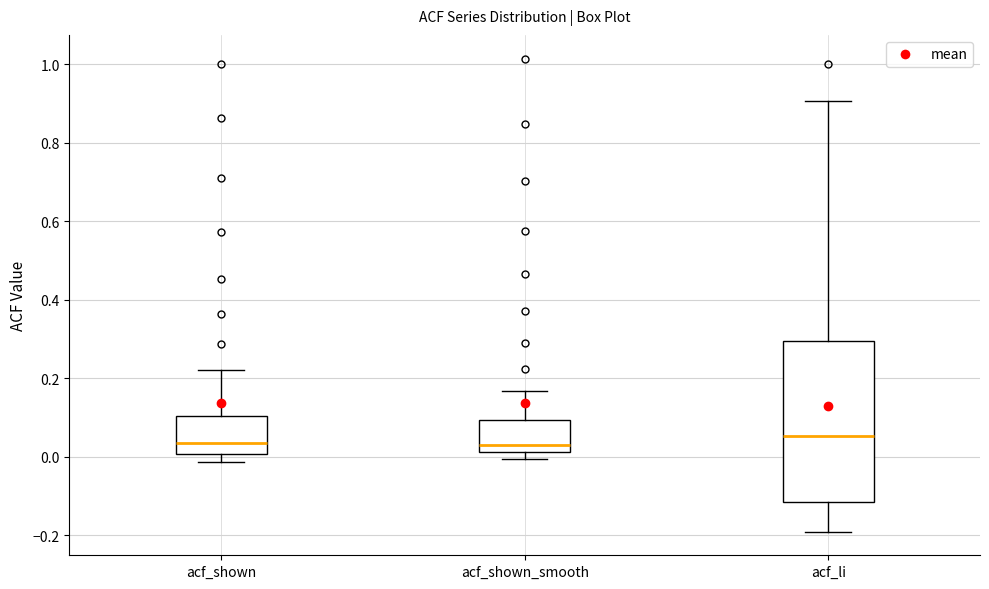

Reading left to right, read every box against the y-axis: the position of its median line, the range the box covers, and the ends of its whiskers. The values are not printed on the chart, so give them approximately, as read against the axis.

acf_shown: median 0.04, box 0.00 to 0.10, whiskers -0.02 to 0.22
acf_shown_smooth: median 0.04, box 0.02 to 0.10, whiskers 0.00 to 0.16
acf_li: median 0.06, box -0.12 to 0.30, whiskers -0.20 to 0.90